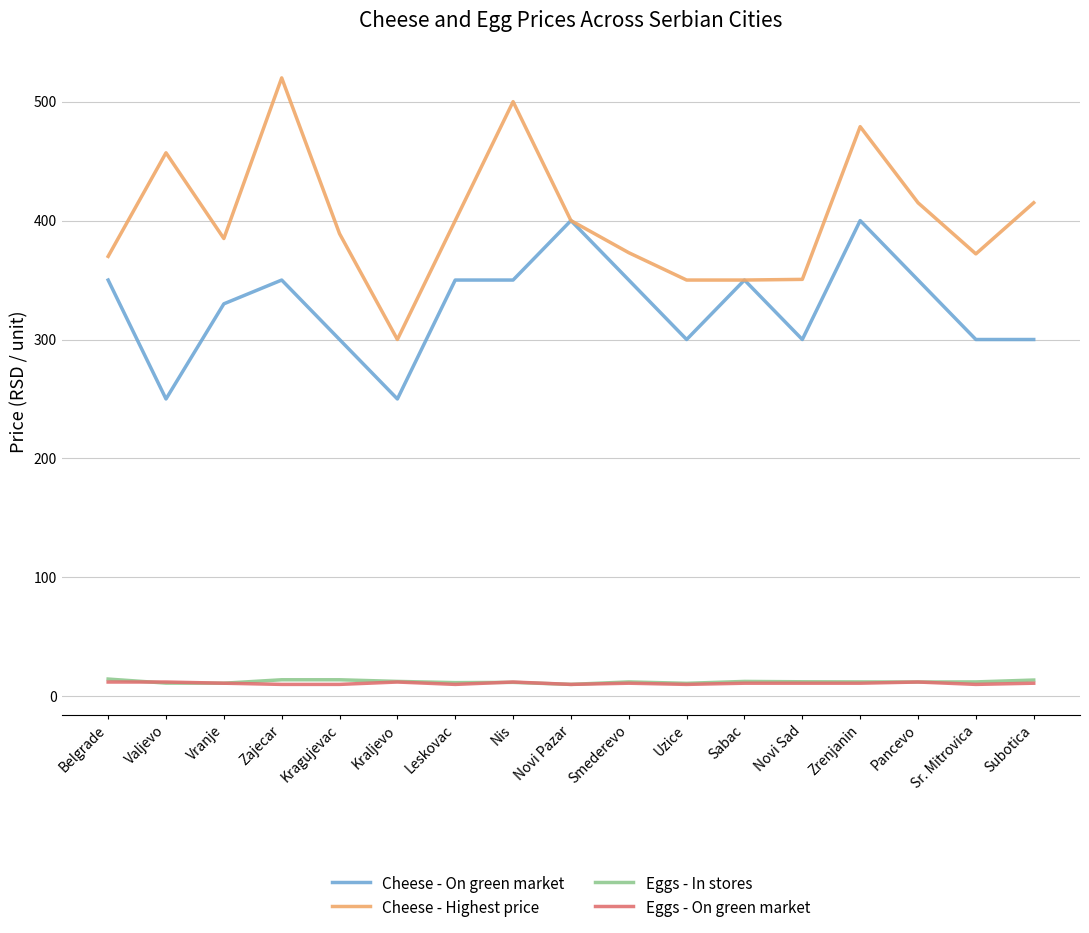

Which series has the largest range (max minus min)?

Cheese - Highest price